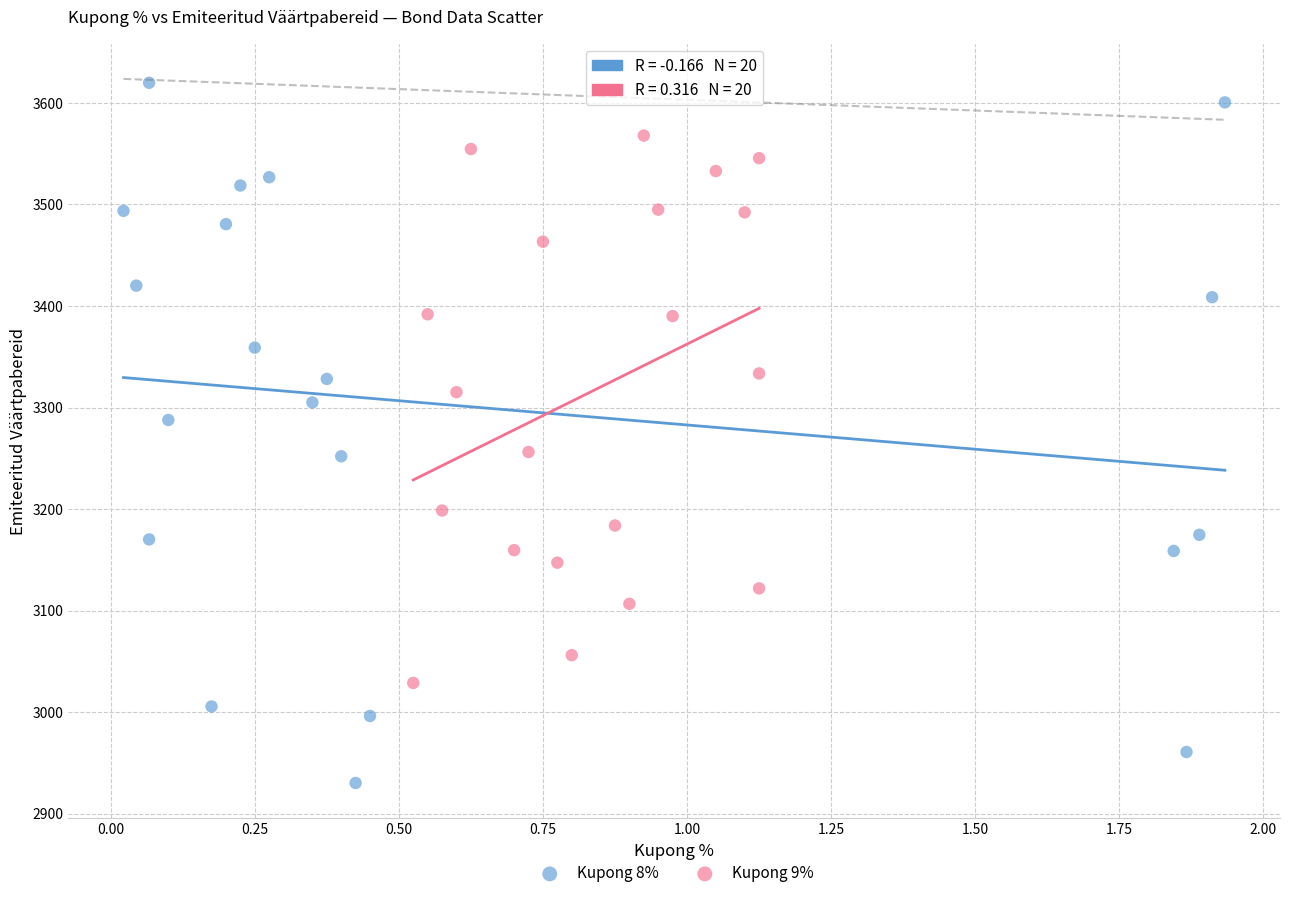

What are all the series names shown in the legend?

Kupong 8%, Kupong 9%